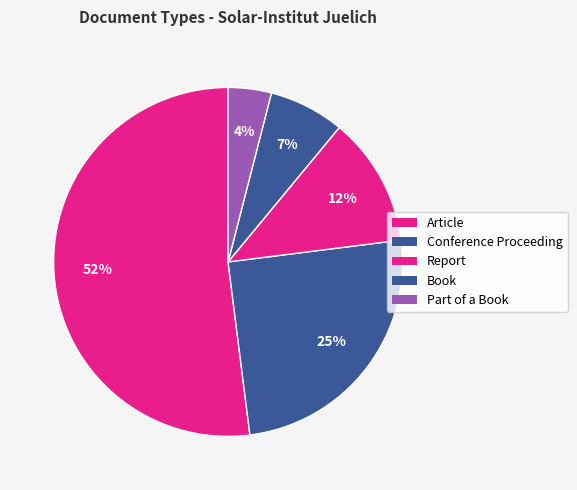

To the nearest percent, what portion does Part of a Book represent?

4%